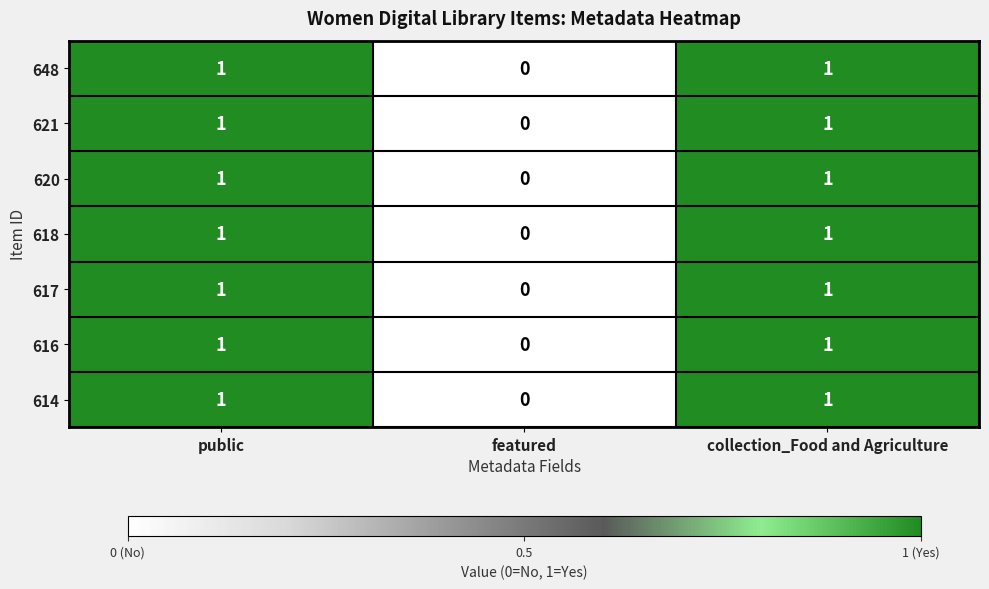

Reading left to right, list all the values displayed in this chart.

648: public=1	featured=0	collection_Food and Agriculture=1
621: public=1	featured=0	collection_Food and Agriculture=1
620: public=1	featured=0	collection_Food and Agriculture=1
618: public=1	featured=0	collection_Food and Agriculture=1
617: public=1	featured=0	collection_Food and Agriculture=1
616: public=1	featured=0	collection_Food and Agriculture=1
614: public=1	featured=0	collection_Food and Agriculture=1